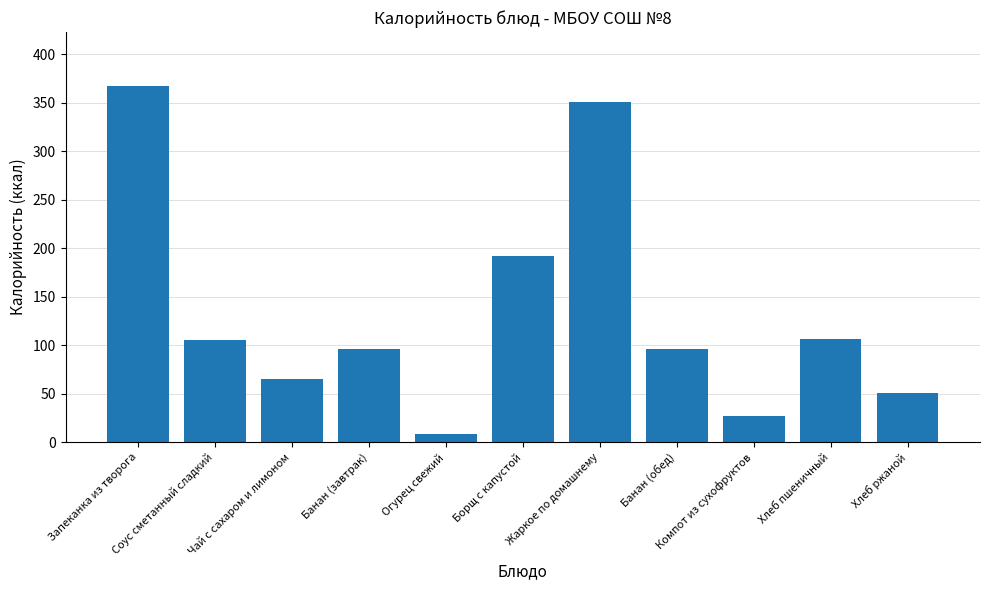

At which label is the value closest to 188?

Борщ с капустой